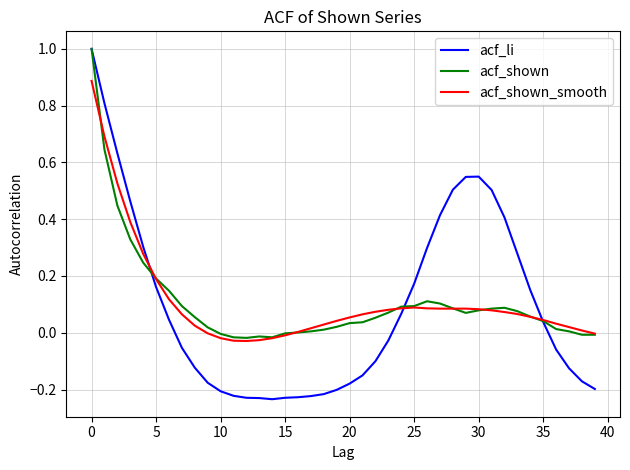

Which series has the largest range (max minus min)?

acf_li